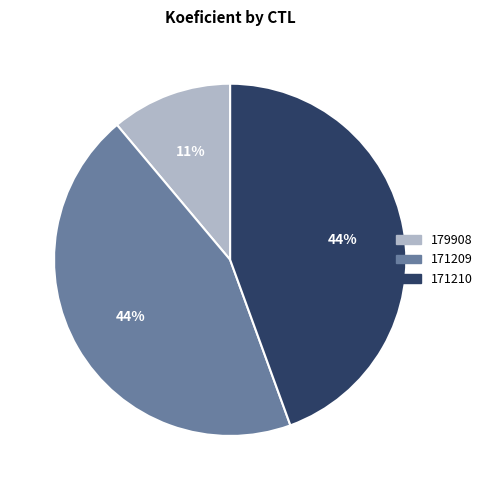

Is there a majority slice in this chart?

No